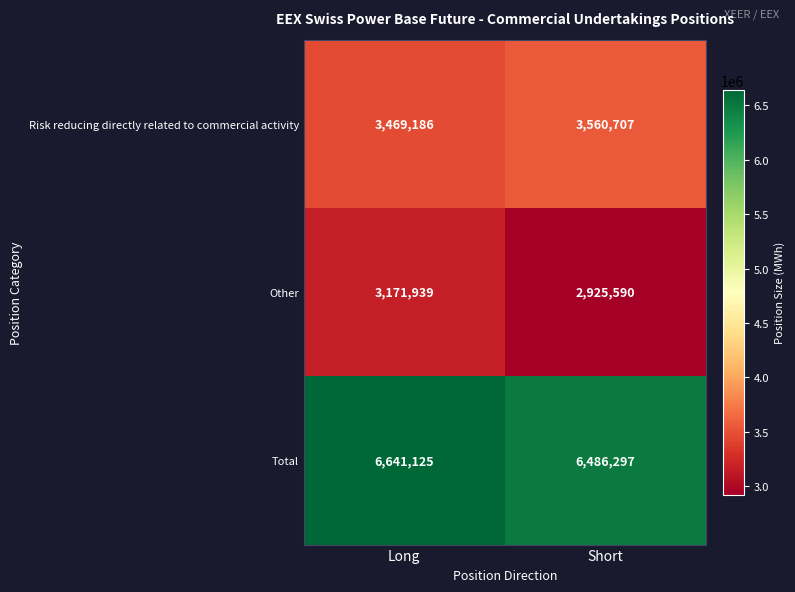

What is the minimum value shown in the chart?

2925590